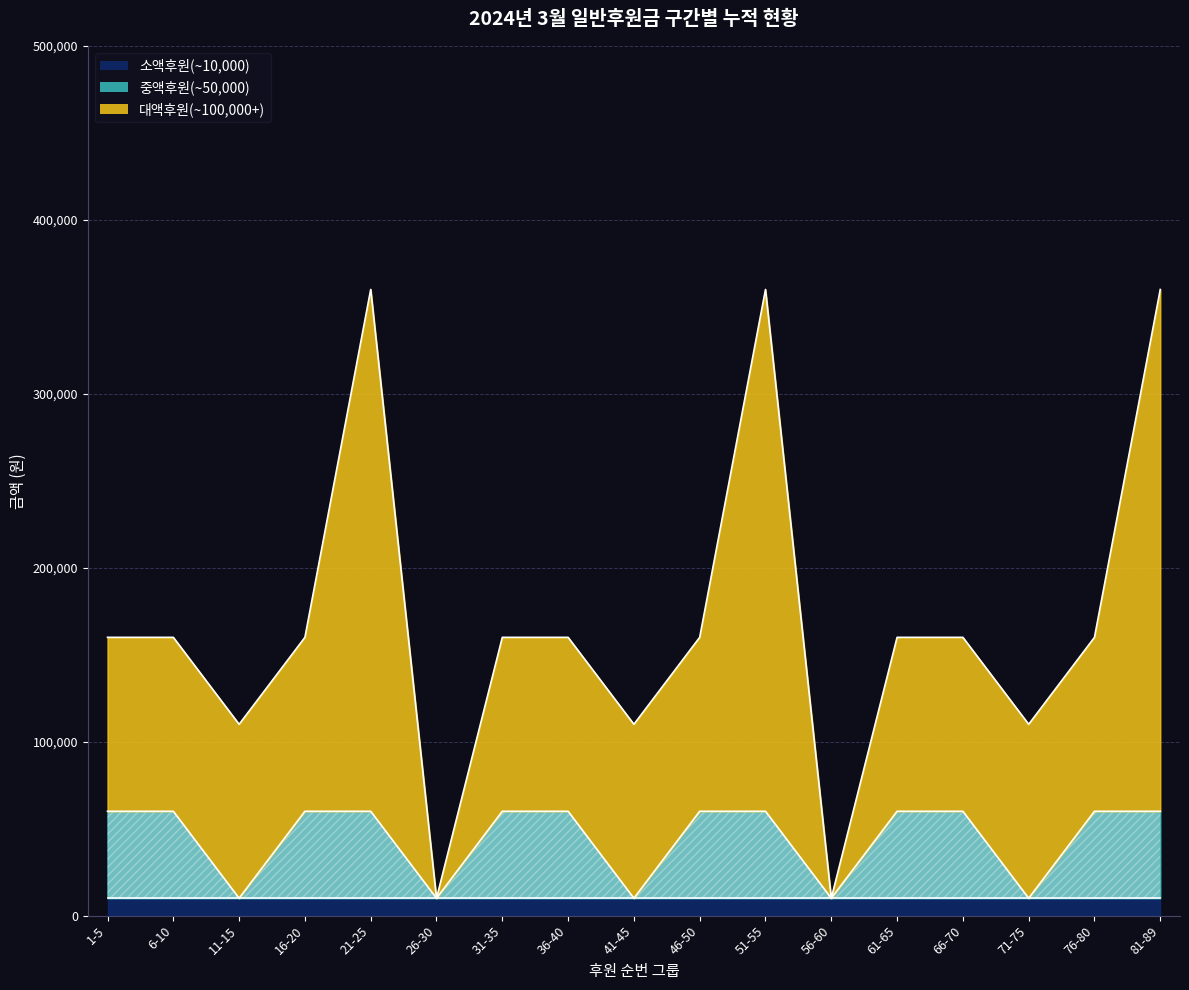

What is the label of the 2nd point from the right?

76-80